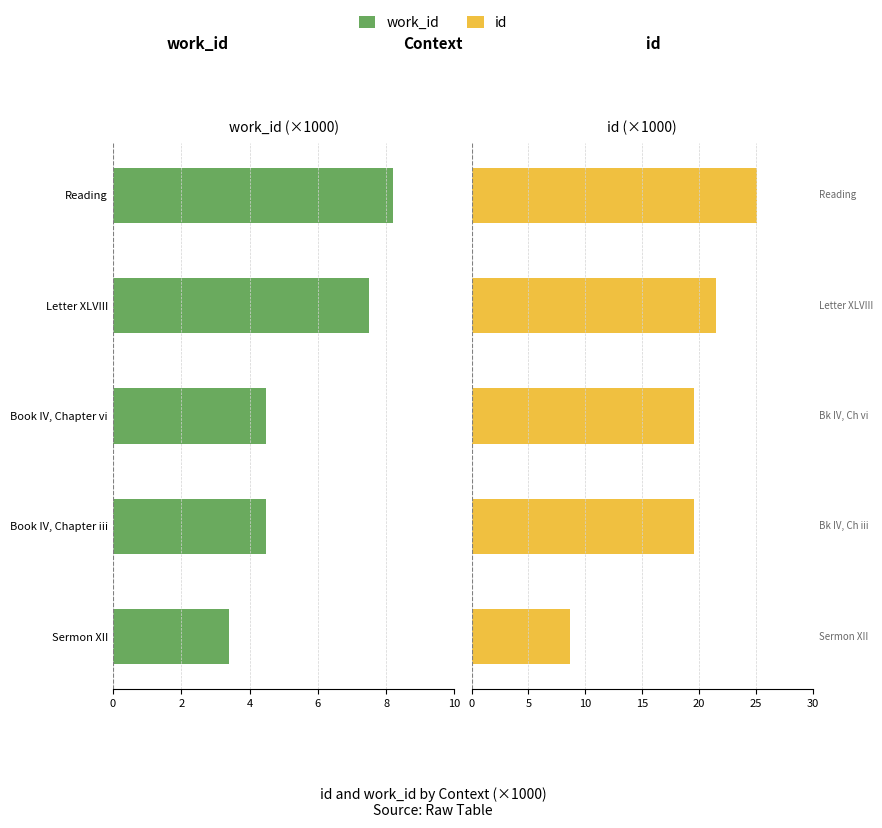

How many data points in id are above 19?

4